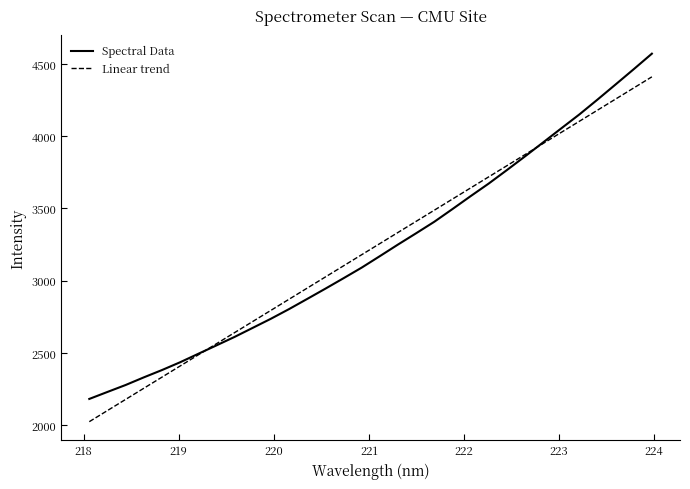

Reading left to right, list all the values displayed in this chart.

Spectral Data: 2181.7	2230.1	2278.1	2330.9	2381.5	2435.5	2494.1	2552.3	2611.1	2673.8	2736.8	2803.7	2874.0	2945.0	3017.3	3090.7	3170.0	3250.3	3328.4	3407.9	3495.8	3585.0	3672.4	3765.4	3860.4	3957.1	4054.4	4150.9	4253.7	4358.6	4464.2	4571.5
Linear trend: 2024.2	2101.3	2178.4	2255.4	2332.5	2409.6	2486.7	2563.7	2640.8	2717.8	2794.9	2871.9	2948.9	3026.0	3103.0	3180.0	3257.0	3334.0	3411.0	3487.9	3564.9	3641.9	3718.9	3795.8	3872.8	3949.7	4026.6	4103.6	4180.5	4257.4	4334.3	4411.2